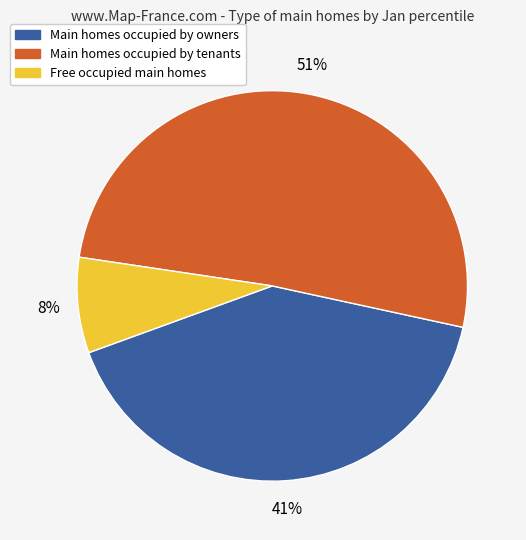

To the nearest percent, what is the average slice percentage?

33%